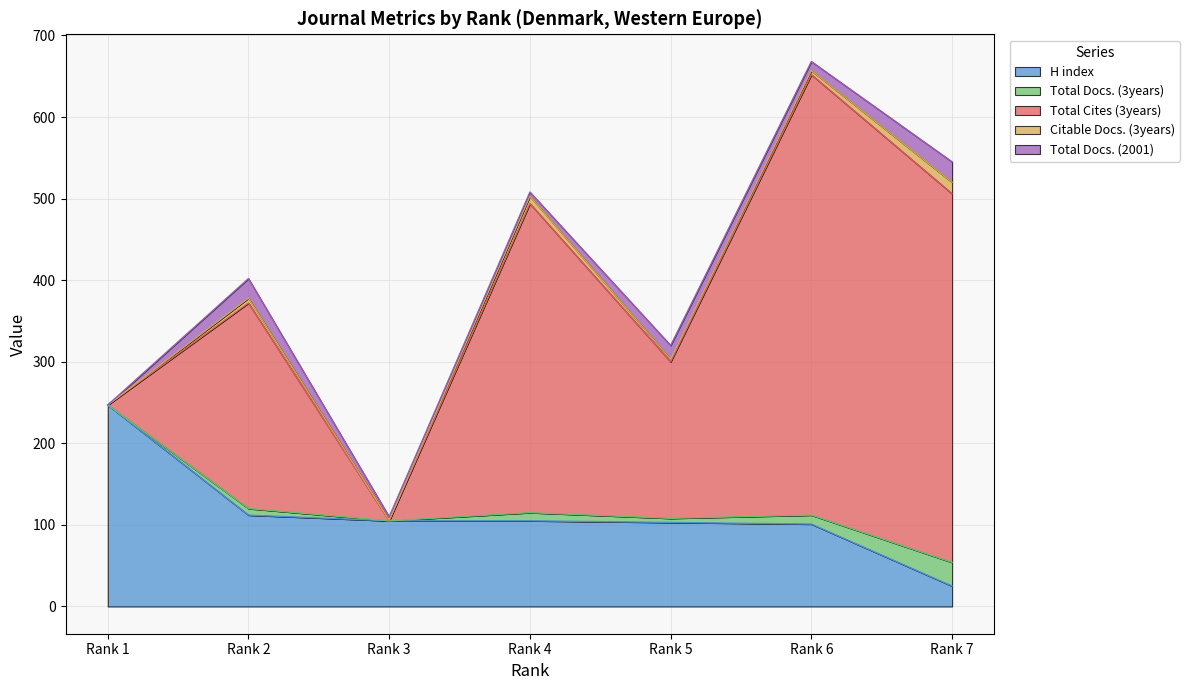

How many lines are shown in the chart?

5